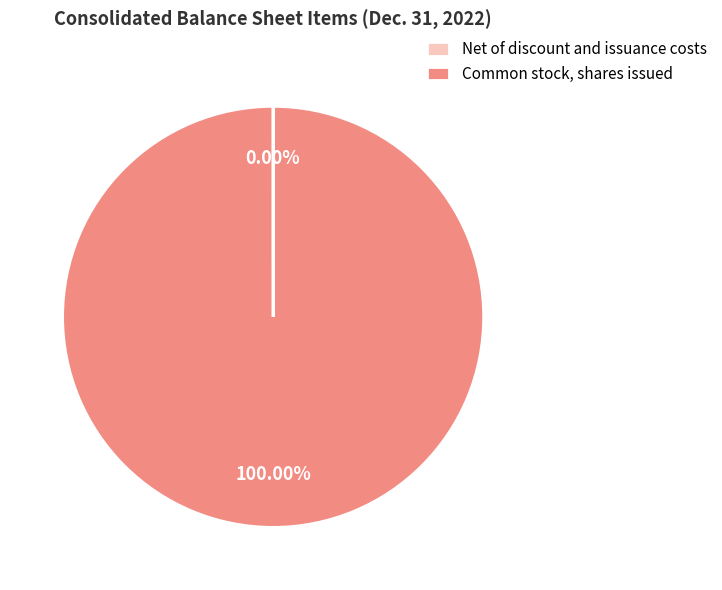

Is there any slice that represents more than half of the pie?

Yes